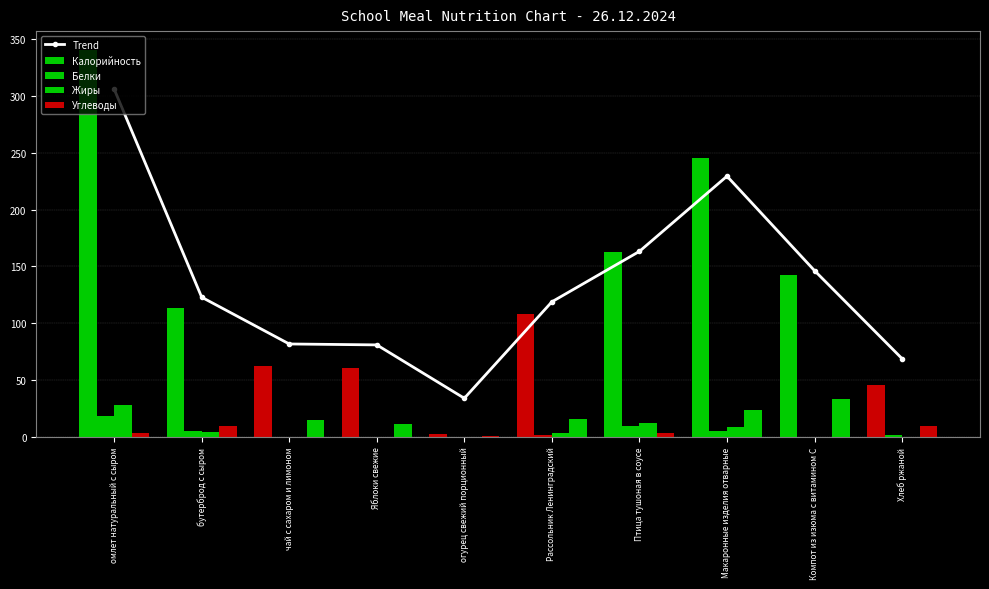

What is the total value across all series at огурец свежий порционный?

37.5